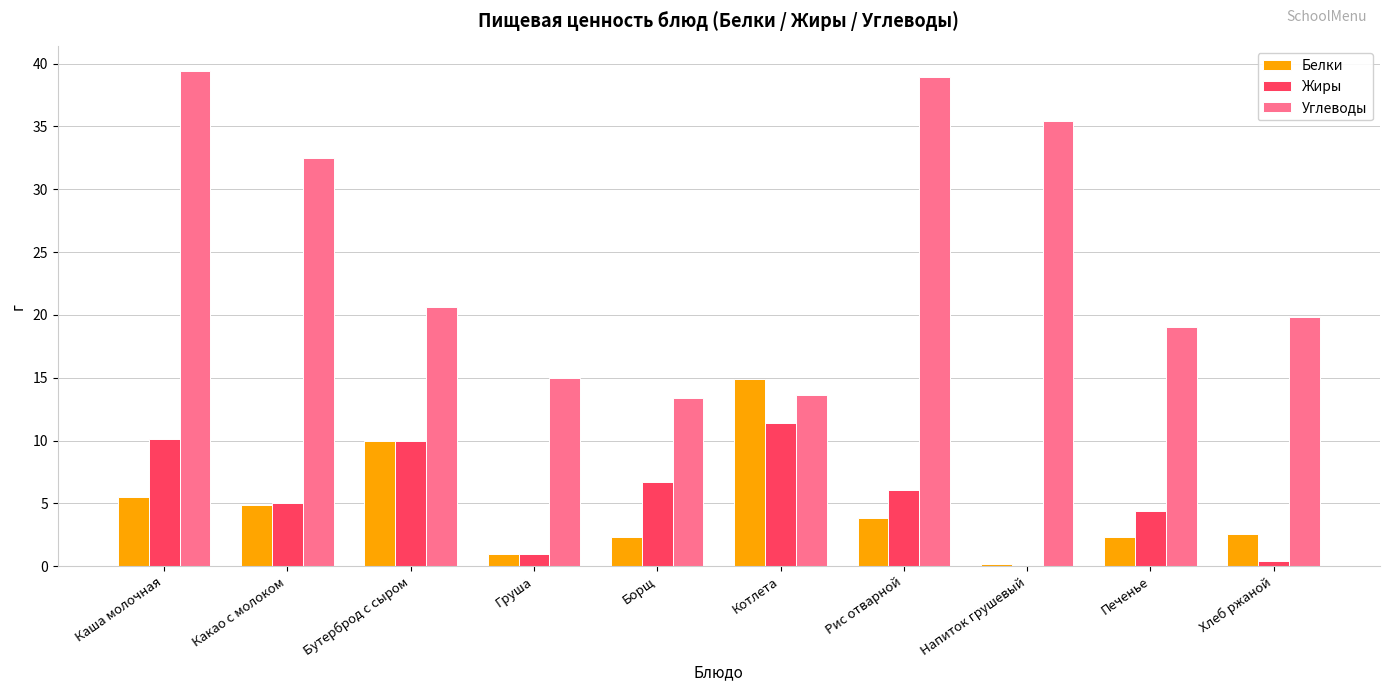

At which category is the sum across all series the highest?

Каша молочная